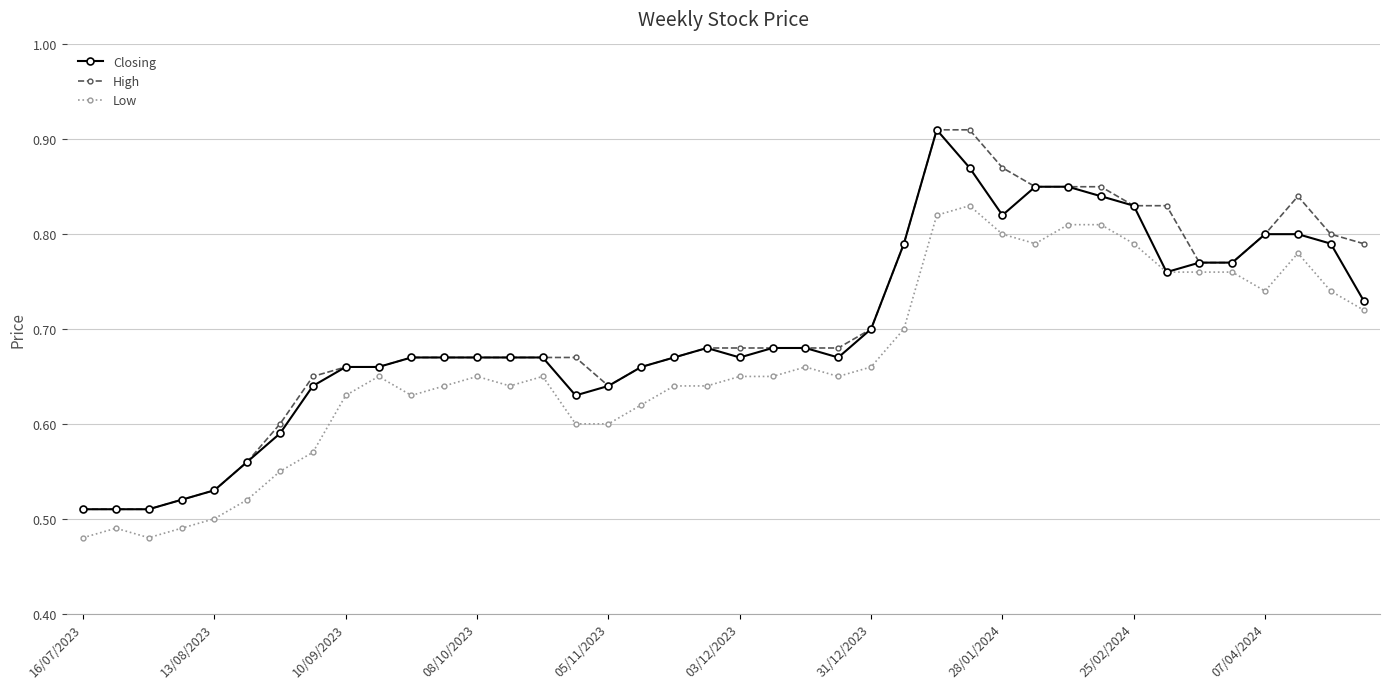

True or false: High has more than 0 points higher than both neighbors.

True